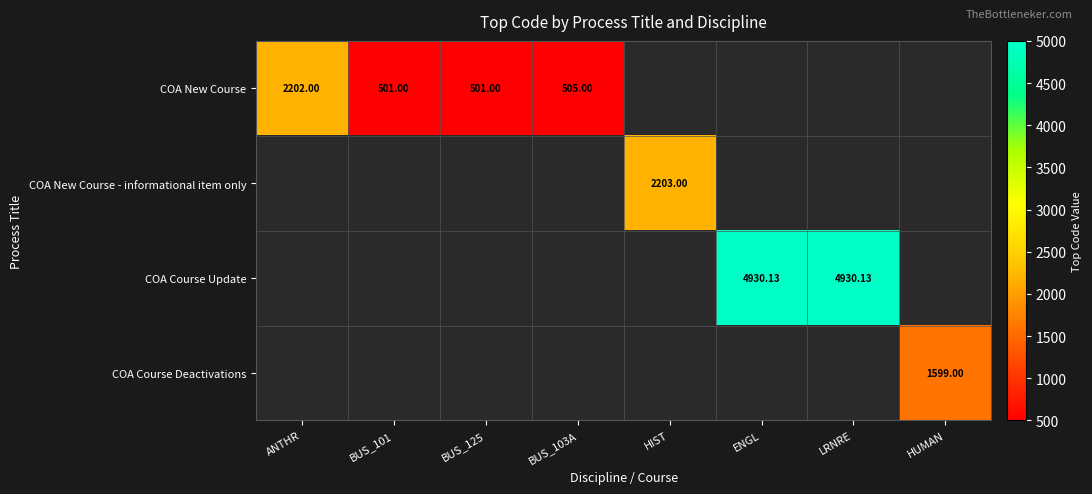

What is the maximum value shown in the chart?

4930.1